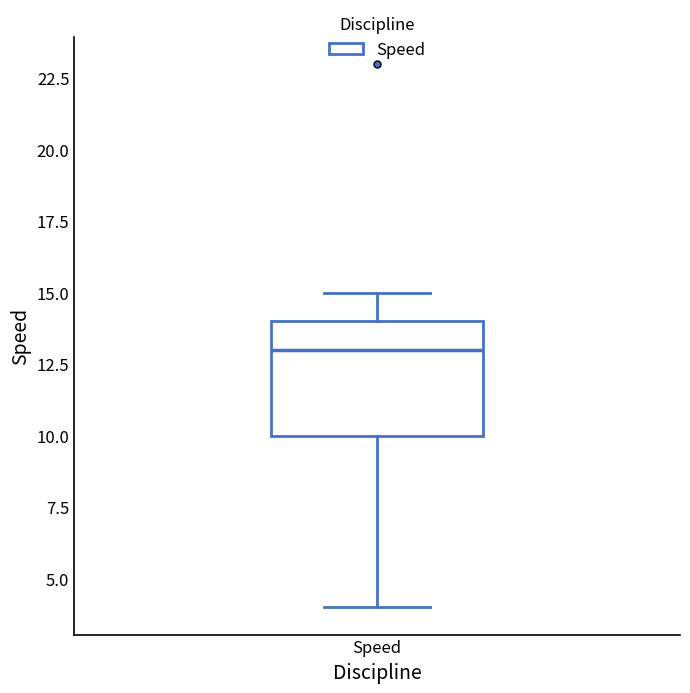

Where does the upper whisker of the box for Speed end on the y-axis? The values are not printed on the chart, so give them approximately, as read against the axis.

15